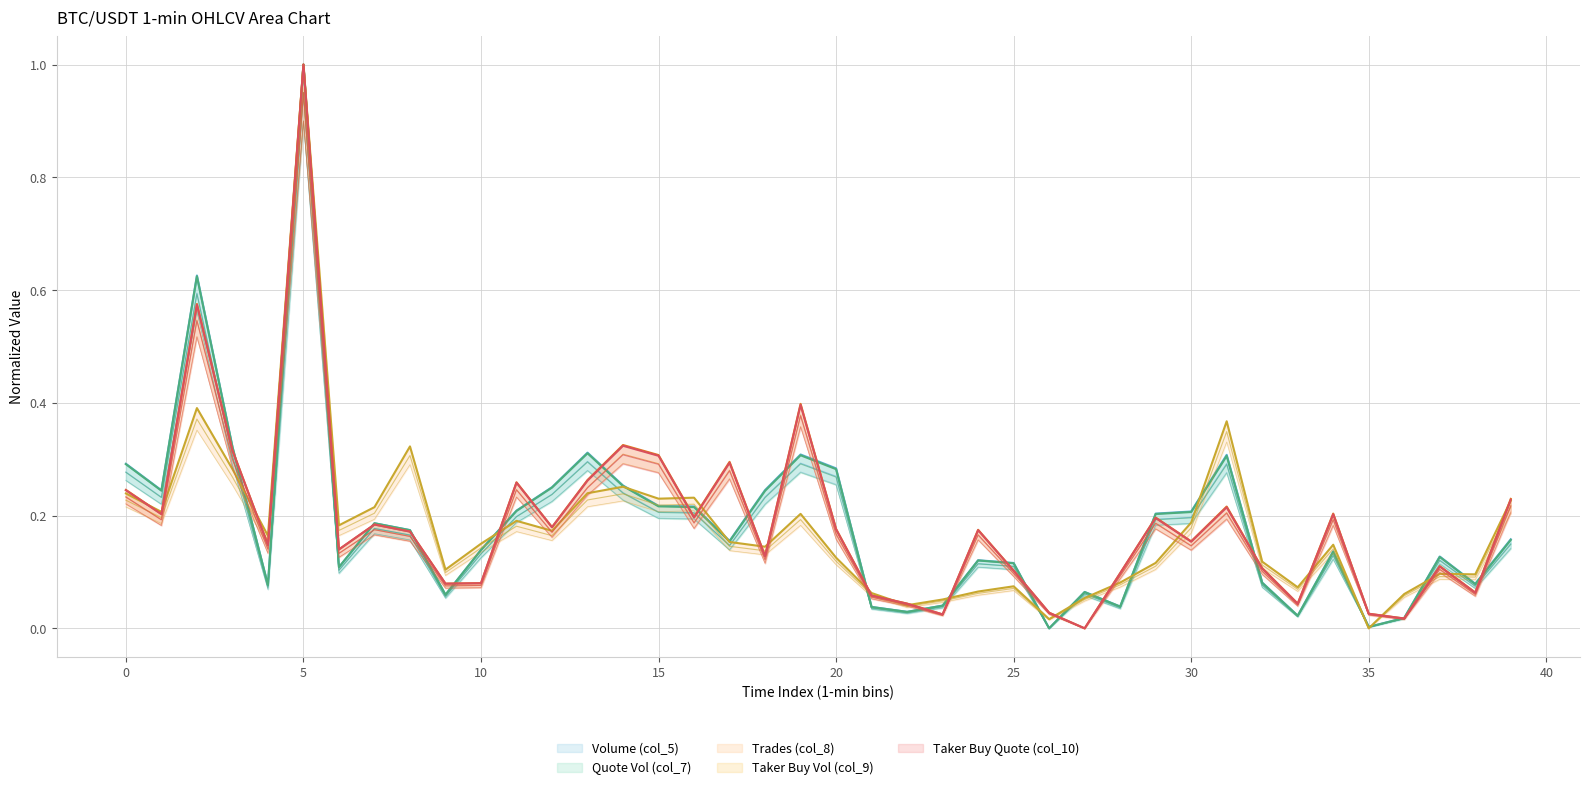

Which series ends up on top after the final intersection of Trades (col_8) and Quote Vol (col_7)?

Trades (col_8)